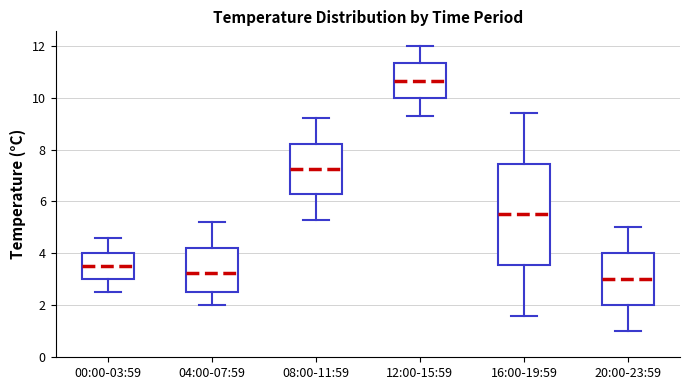

Reading left to right, transcribe this box plot: for each box, give where its median line is, the range the box spans, and where its two whiskers end, as read against the y-axis. The values are not printed on the chart, so give them approximately, as read against the axis.

00:00-03:59: median 3.6, box 3.0 to 4.0, whiskers 2.6 to 4.6
04:00-07:59: median 3.2, box 2.6 to 4.2, whiskers 2.0 to 5.2
08:00-11:59: median 7.2, box 6.2 to 8.2, whiskers 5.4 to 9.2
12:00-15:59: median 10.6, box 10.0 to 11.4, whiskers 9.4 to 12.0
16:00-19:59: median 5.6, box 3.6 to 7.4, whiskers 1.6 to 9.4
20:00-23:59: median 3.0, box 2.0 to 4.0, whiskers 1.0 to 5.0